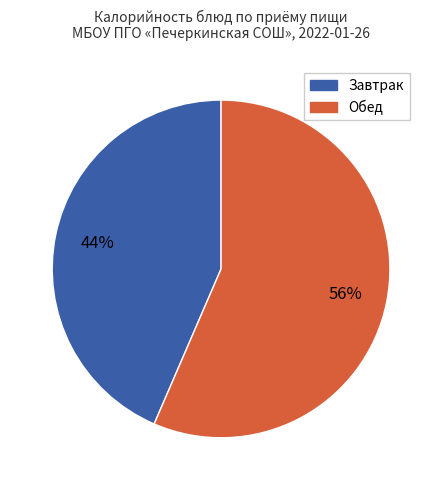

Does any single category account for the majority?

Yes